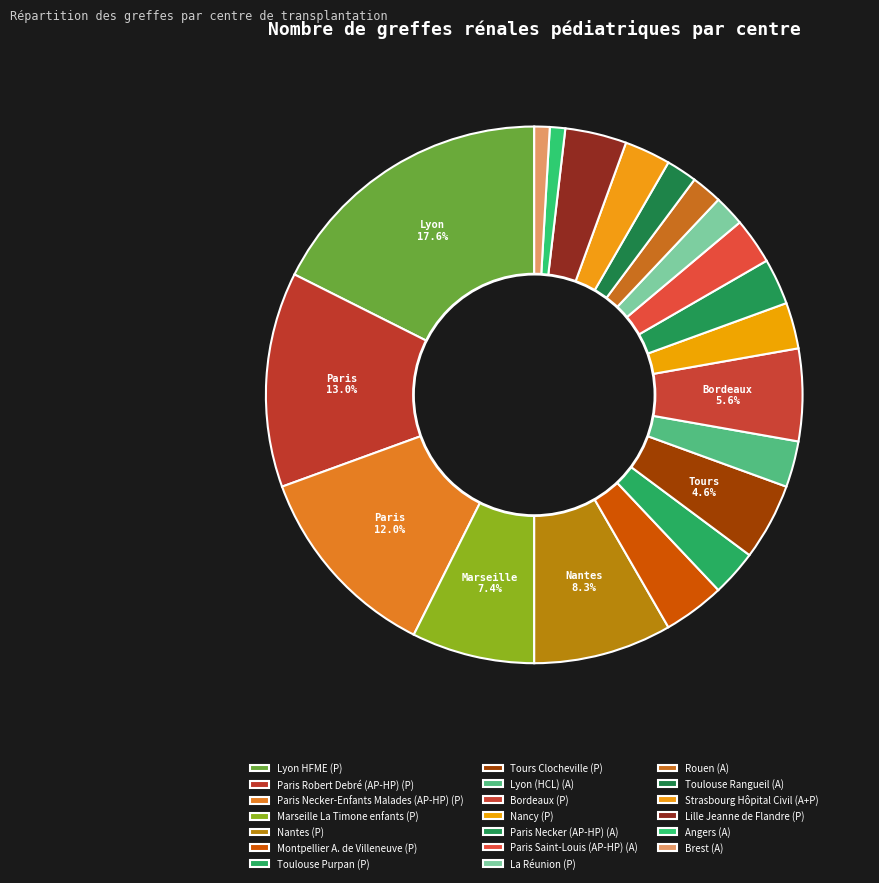

Which category has the biggest portion of the pie?

Lyon HFME (P)